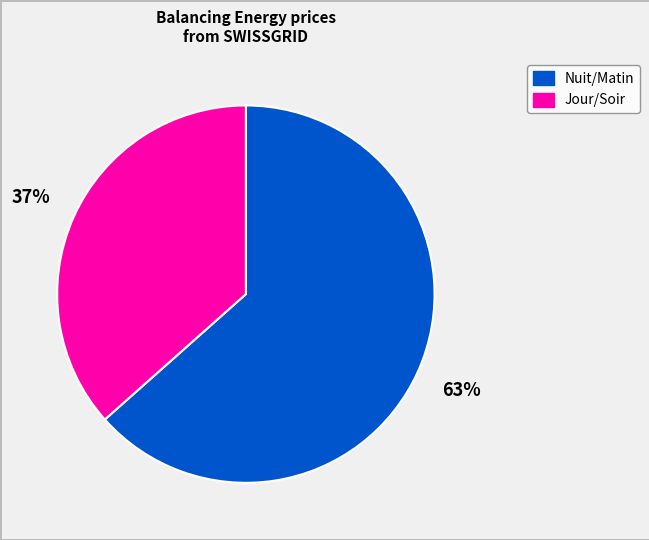

To the nearest percent, what is the average slice percentage?

50%